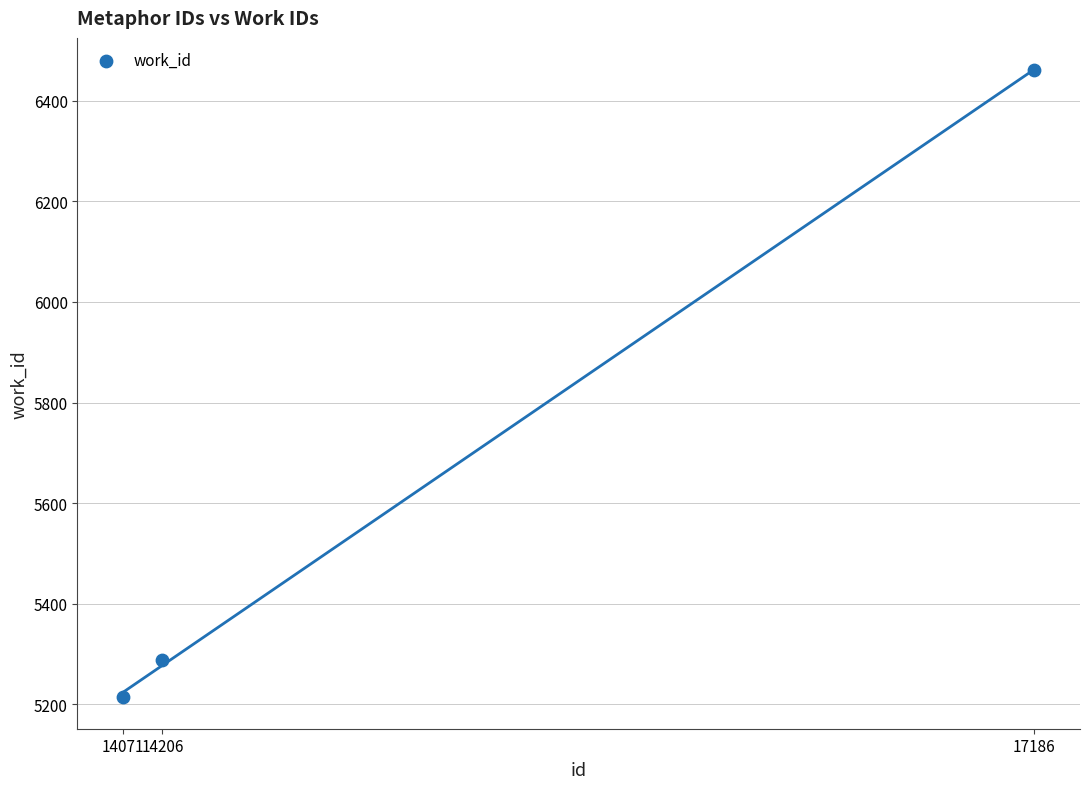

What is the range of Y values (max minus min)?

1248